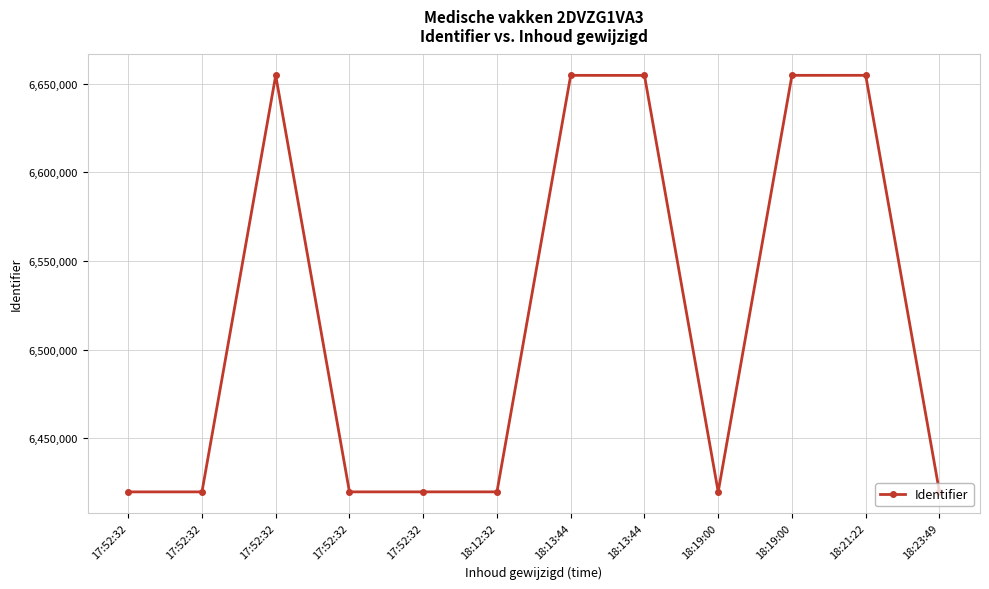

Where does the data first go above 6419844?

17:52:32